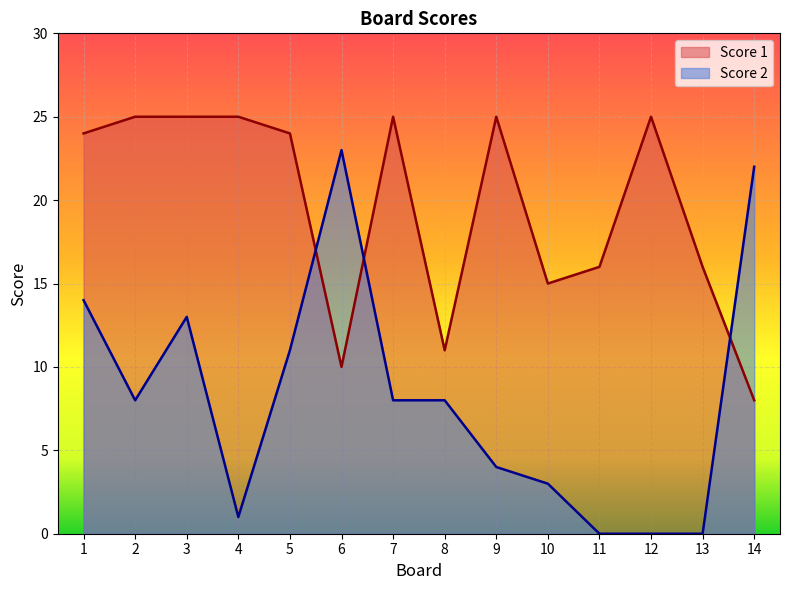

What is the maximum value for Score 1?

25